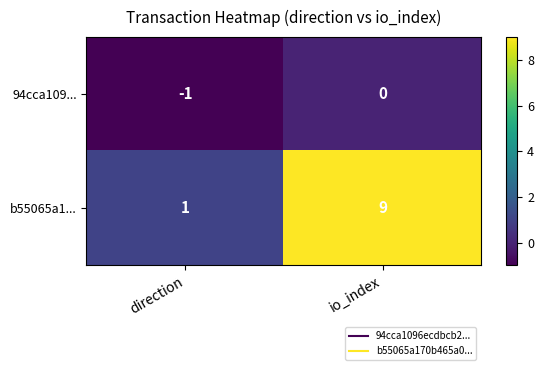

What value does the b55065a1... series have at io_index?

9